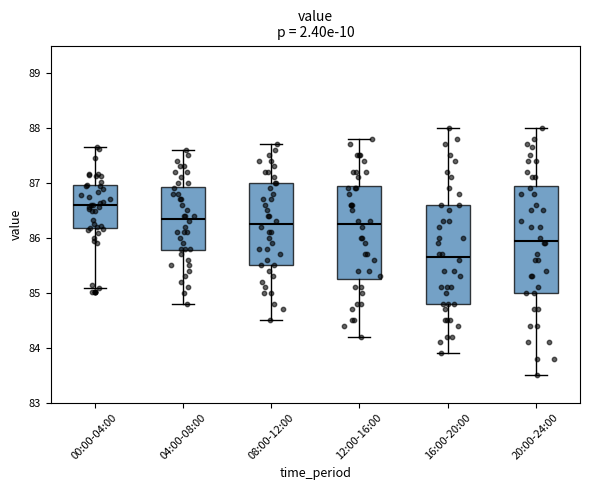

Reading left to right, read every box against the y-axis: the position of its median line, the range the box covers, and the ends of its whiskers. The values are not printed on the chart, so give them approximately, as read against the axis.

00:00-04:00: median 86.6, box 86.2 to 87.0, whiskers 85.1 to 87.7
04:00-08:00: median 86.4, box 85.8 to 86.9, whiskers 84.8 to 87.6
08:00-12:00: median 86.3, box 85.5 to 87.0, whiskers 84.5 to 87.7
12:00-16:00: median 86.3, box 85.3 to 87.0, whiskers 84.2 to 87.8
16:00-20:00: median 85.7, box 84.8 to 86.6, whiskers 83.9 to 88.0
20:00-24:00: median 86.0, box 85.0 to 87.0, whiskers 83.5 to 88.0